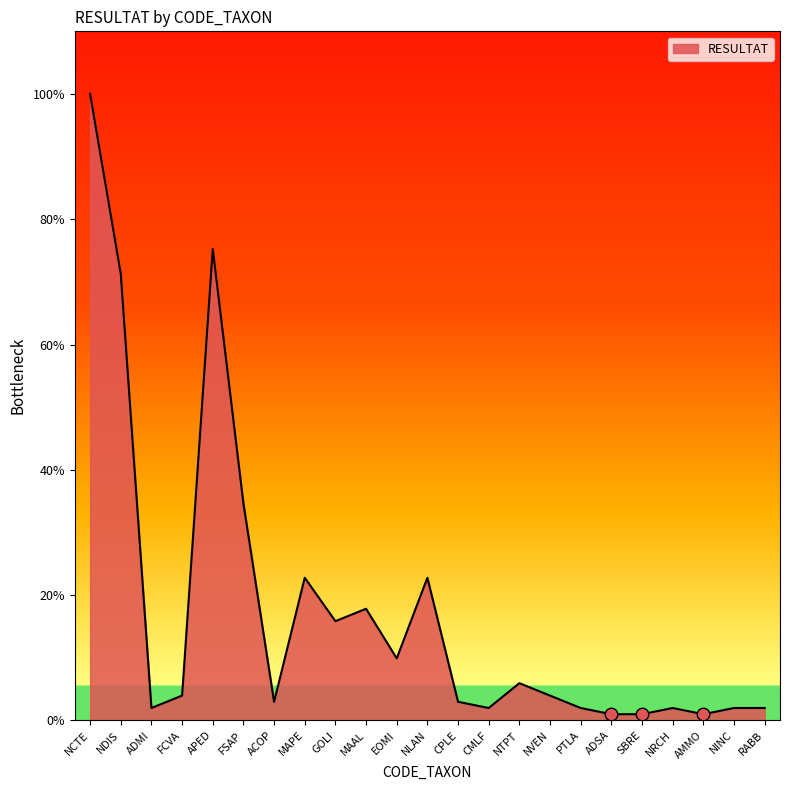

What is the difference between the maximum and minimum values?

100